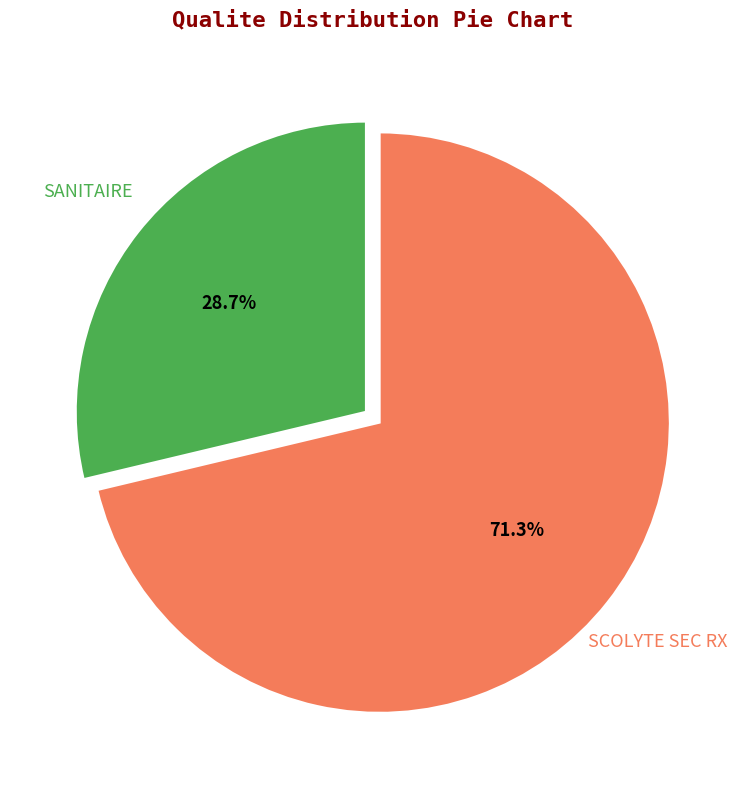

Rank the categories by value from highest to lowest.

SCOLYTE SEC RX, SANITAIRE